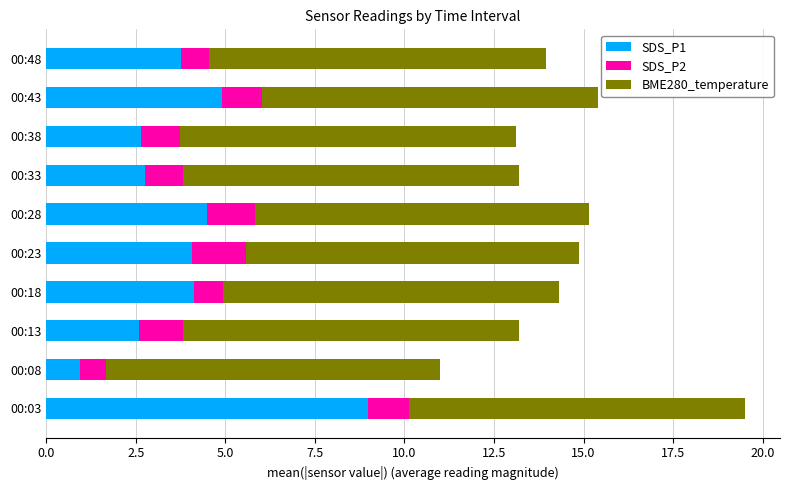

How many values in the SDS_P1 series exceed 4?

5